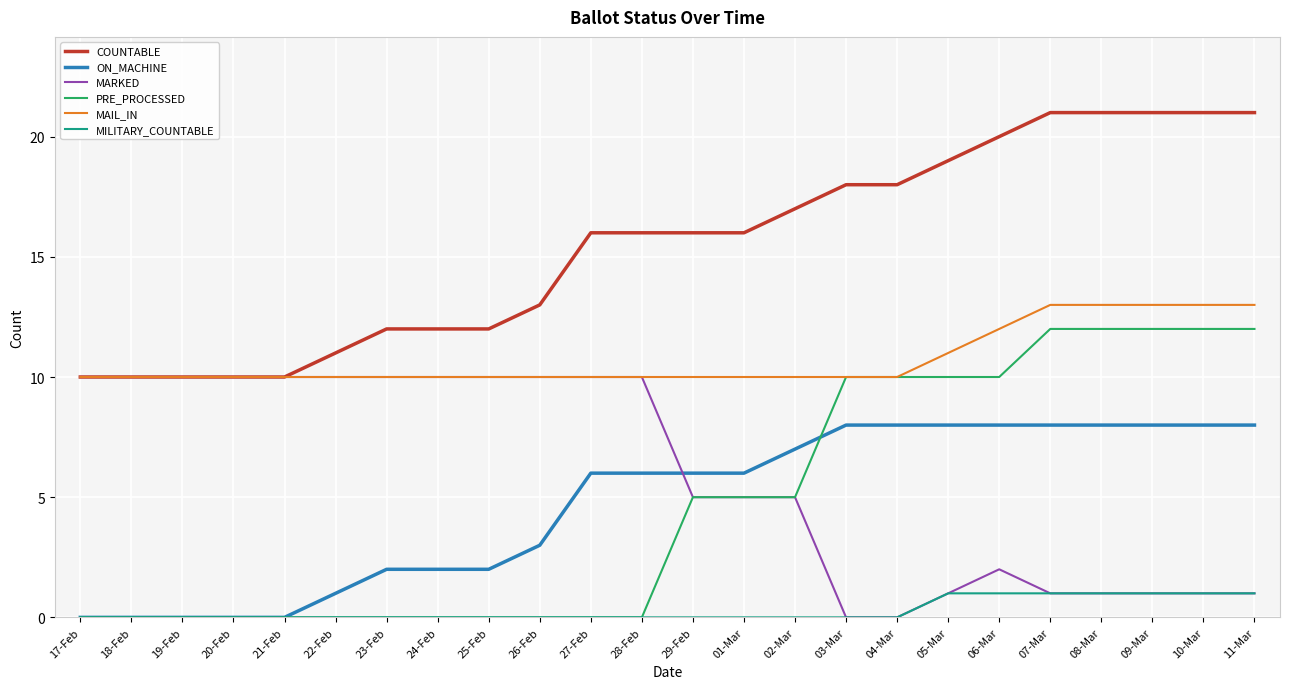

The COUNTABLE series shows 3 at 01-Mar. True or false?

False